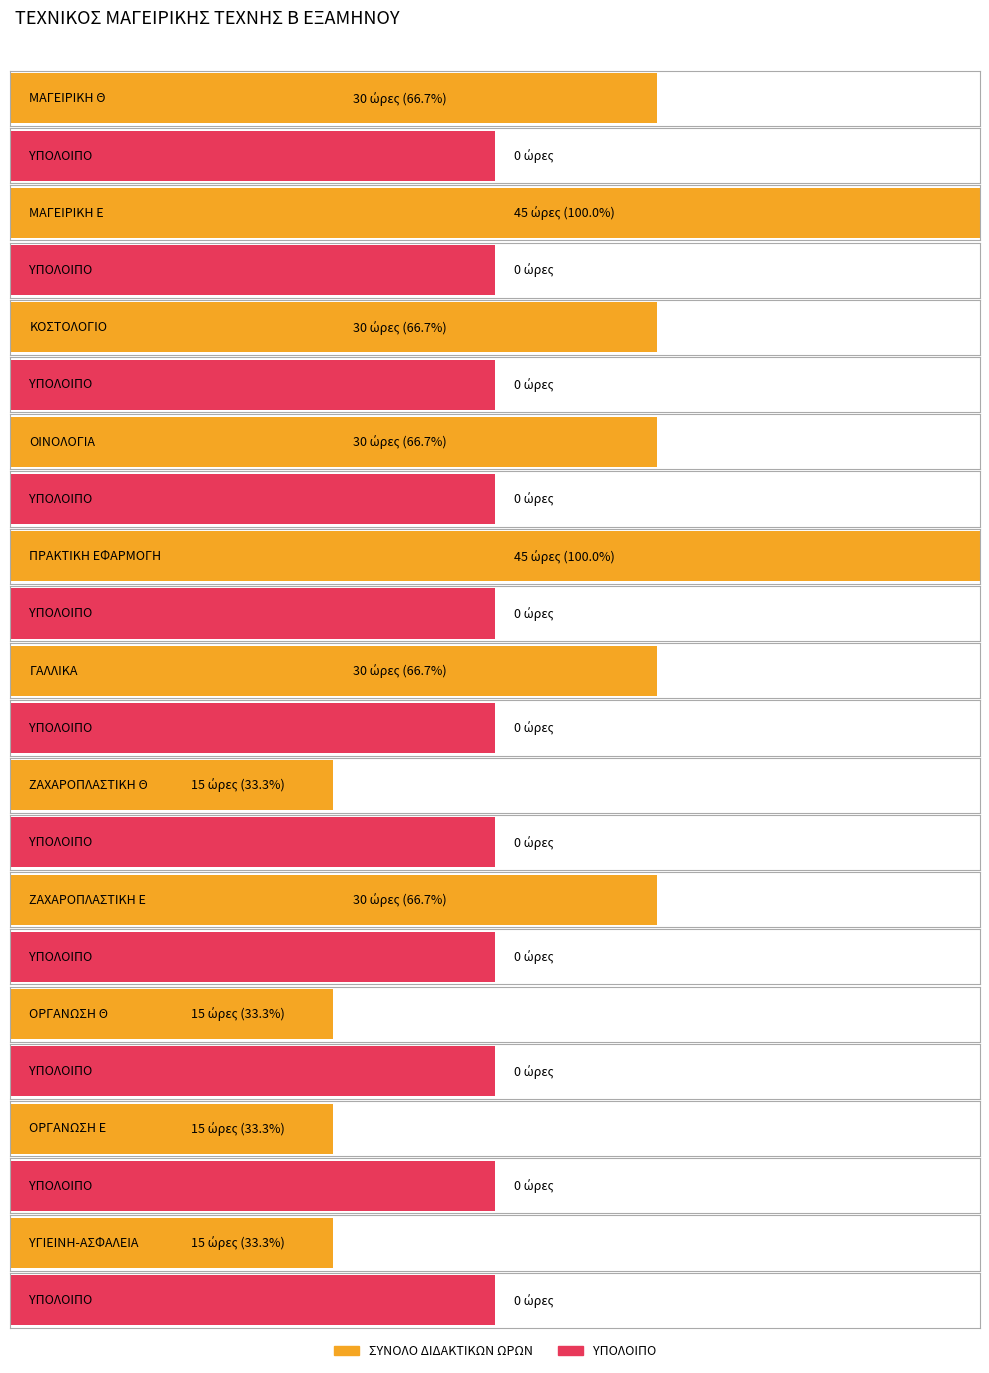

Is the value of ΥΠΟΛΟΙΠΟ at ΟΡΓΑΝΩΣΗ Θ greater than the value of ΣΥΝΟΛΟ ΔΙΔΑΚΤΙΚΩΝ ΩΡΩΝ at ΓΑΛΛΙΚΑ?

No